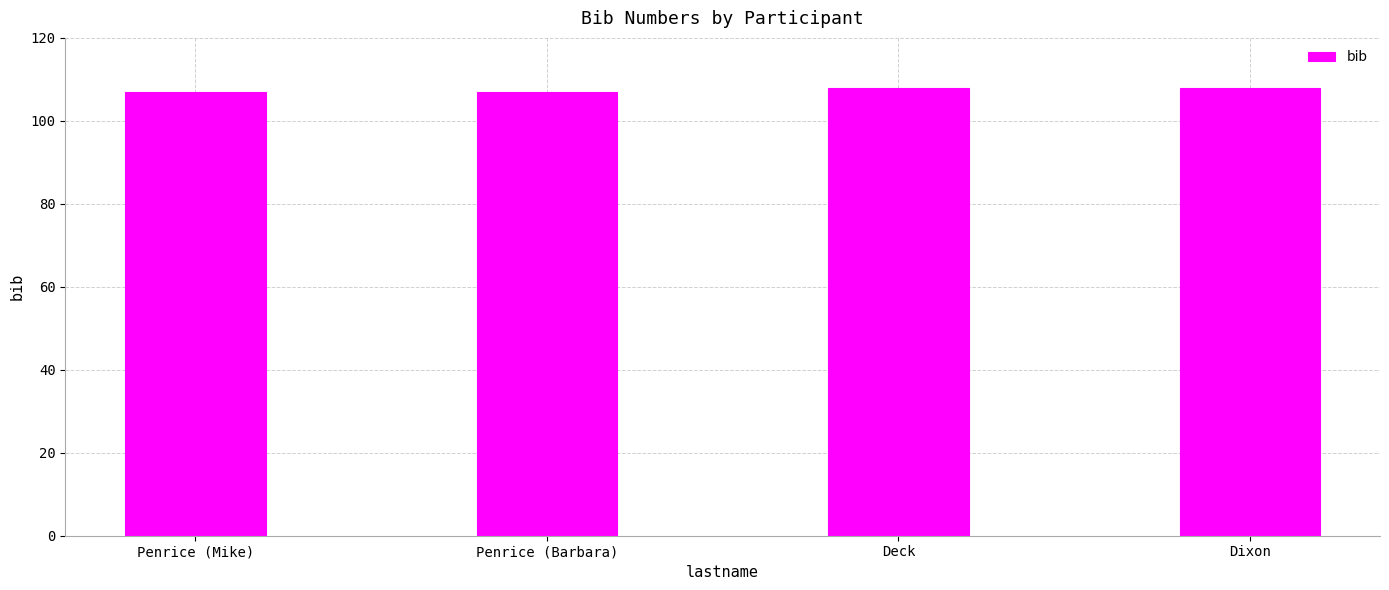

How many distinct data groups are displayed?

1